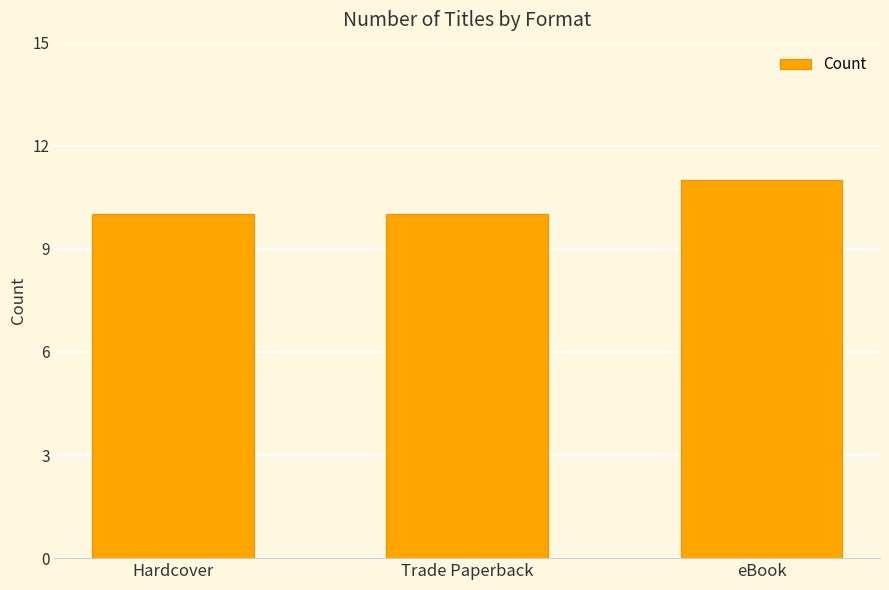

Is it true that the value at Hardcover is 7?

False